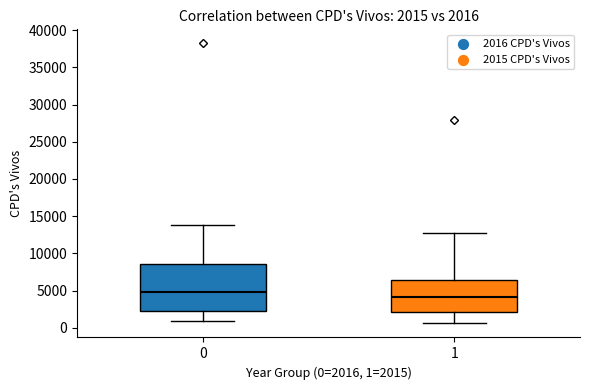

Which box's median line is the lowest?

1